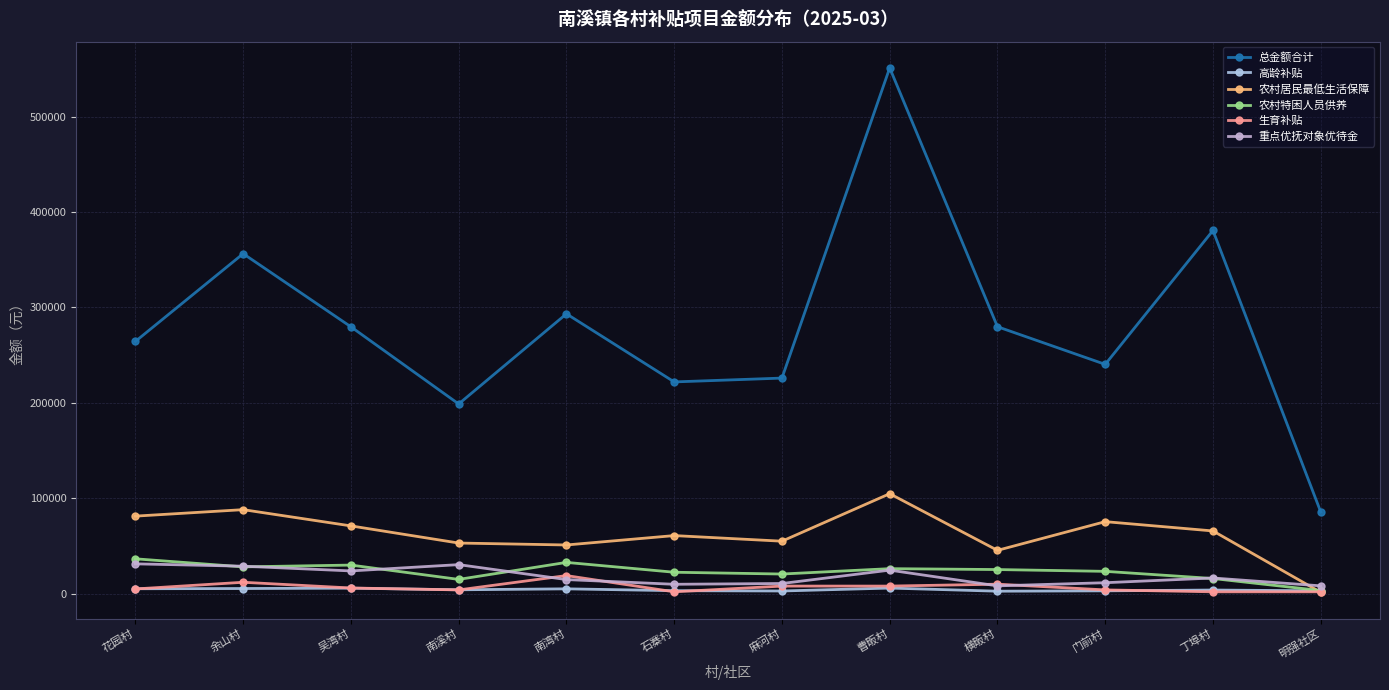

Does the chart display data point markers on the line(s)?

Yes